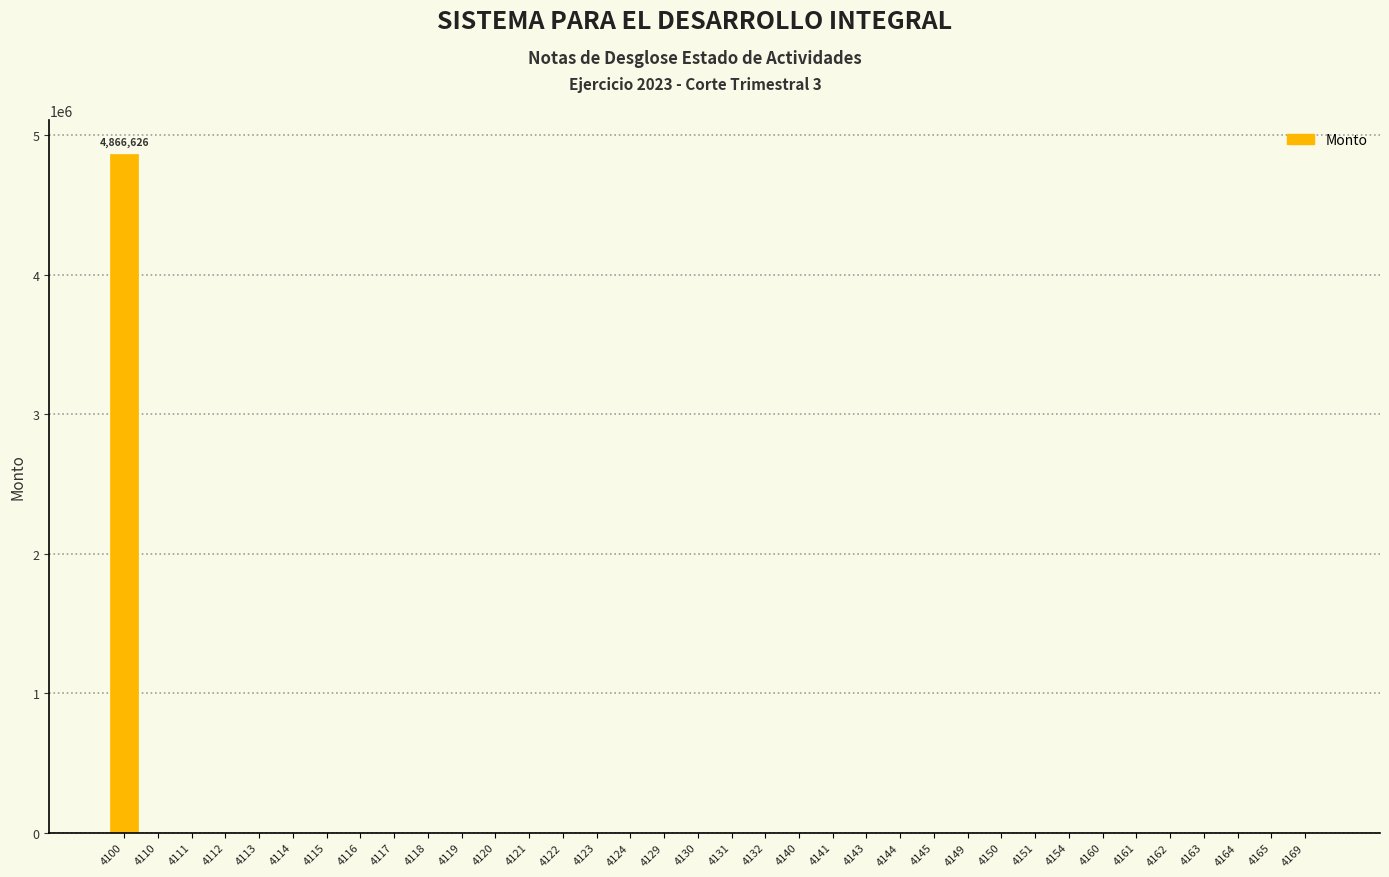

What is the maximum value shown in the chart?

4866626